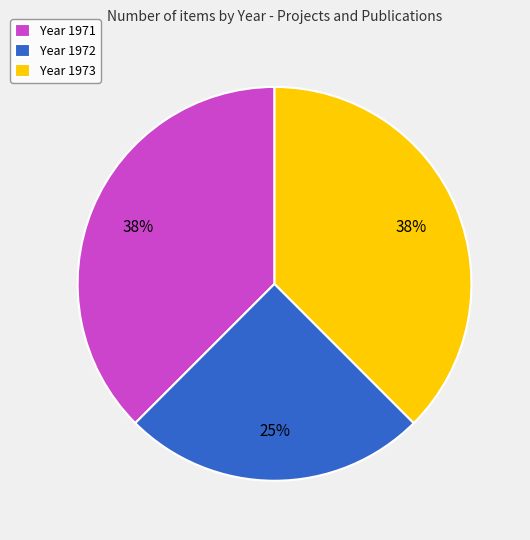

The Year 1972 slice represents 15% of the pie. True or false?

False